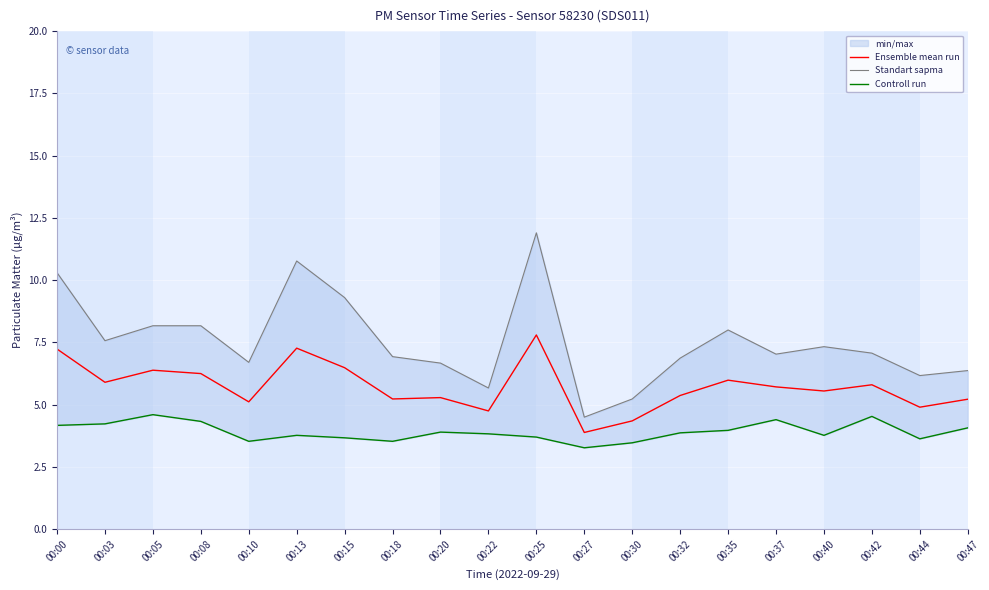

What is the minimum value for Ensemble mean run?

3.9